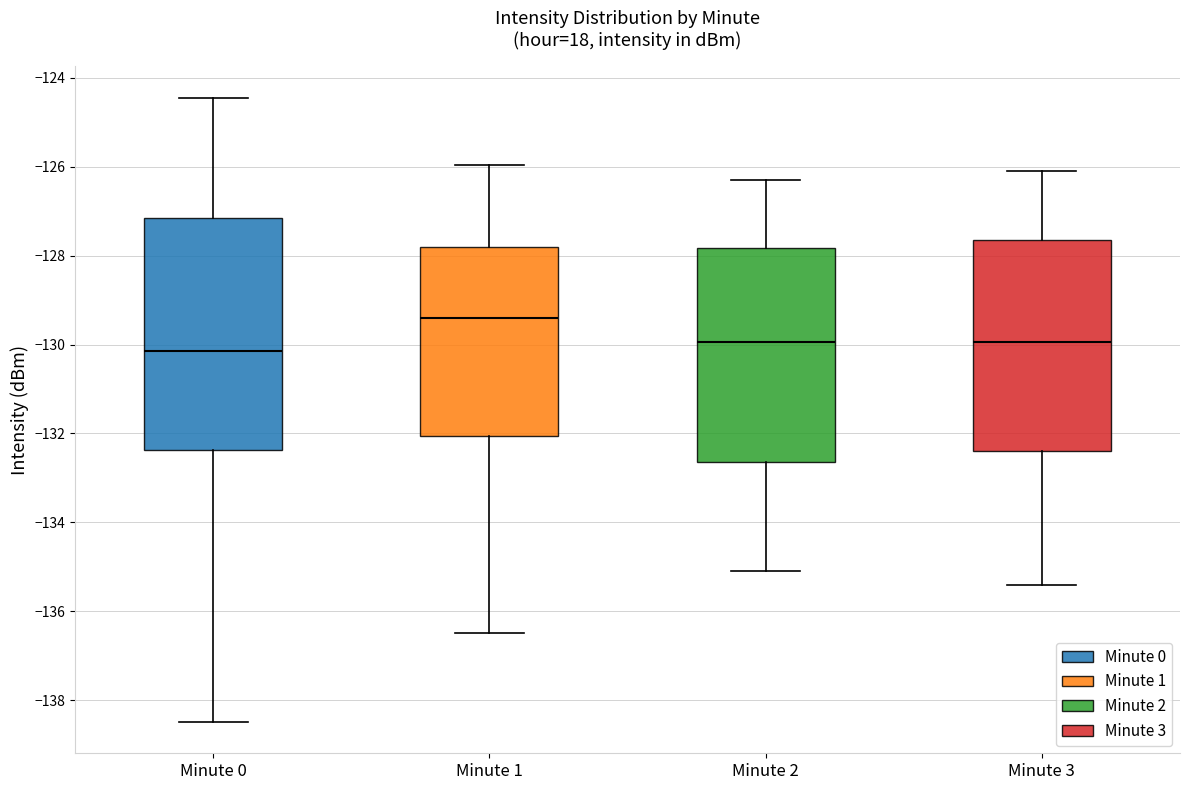

Where is the upper edge of the box for Minute 2 on the y-axis? The values are not printed on the chart, so give them approximately, as read against the axis.

-127.8